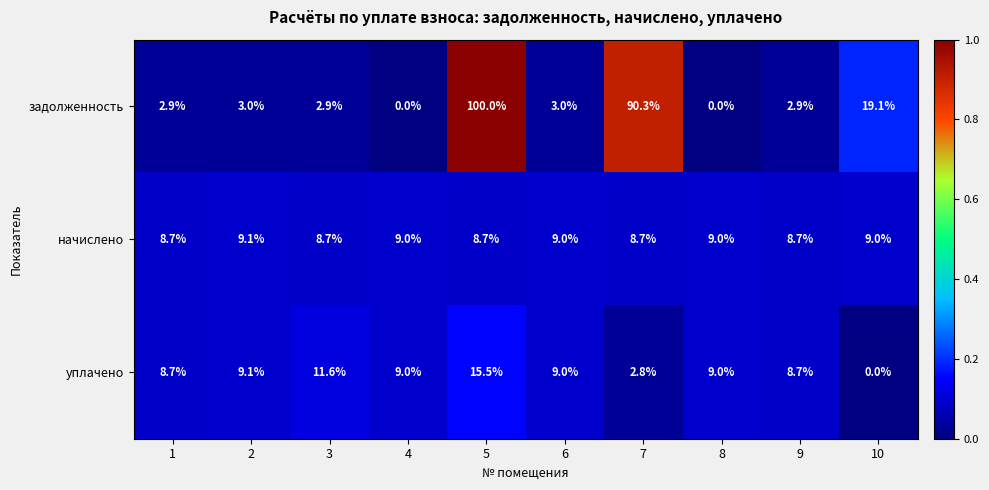

Reading left to right, list all the values displayed in this chart.

задолженность: 1=2.9	2=3.0	3=2.9	4=0.0	5=100.0	6=3.0	7=90.3	8=0.0	9=2.9	10=19.1
начислено: 1=8.7	2=9.1	3=8.7	4=9.0	5=8.7	6=9.0	7=8.7	8=9.0	9=8.7	10=9.0
уплачено: 1=8.7	2=9.1	3=11.6	4=9.0	5=15.5	6=9.0	7=2.8	8=9.0	9=8.7	10=0.0